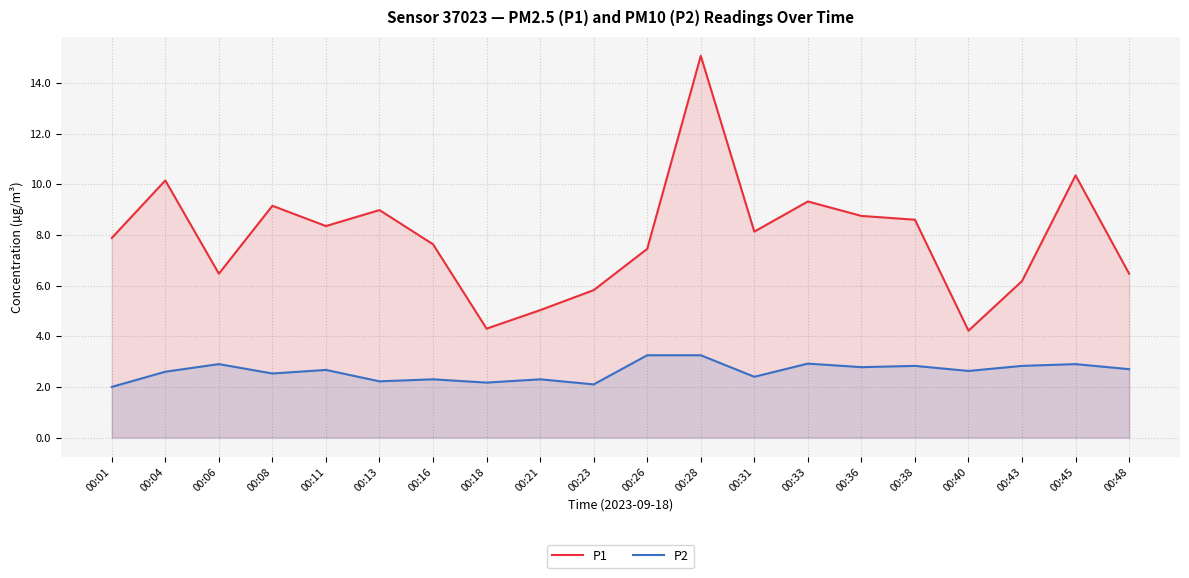

Reading right to left, list all the values displayed in this chart.

P1: 6.5	10.3	6.2	4.2	8.6	8.8	9.3	8.1	15.1	7.5	5.8	5.0	4.3	7.6	9.0	8.3	9.2	6.5	10.2	7.9
P2: 2.7	2.9	2.8	2.6	2.8	2.8	2.9	2.4	3.2	3.2	2.1	2.3	2.2	2.3	2.2	2.7	2.5	2.9	2.6	2.0